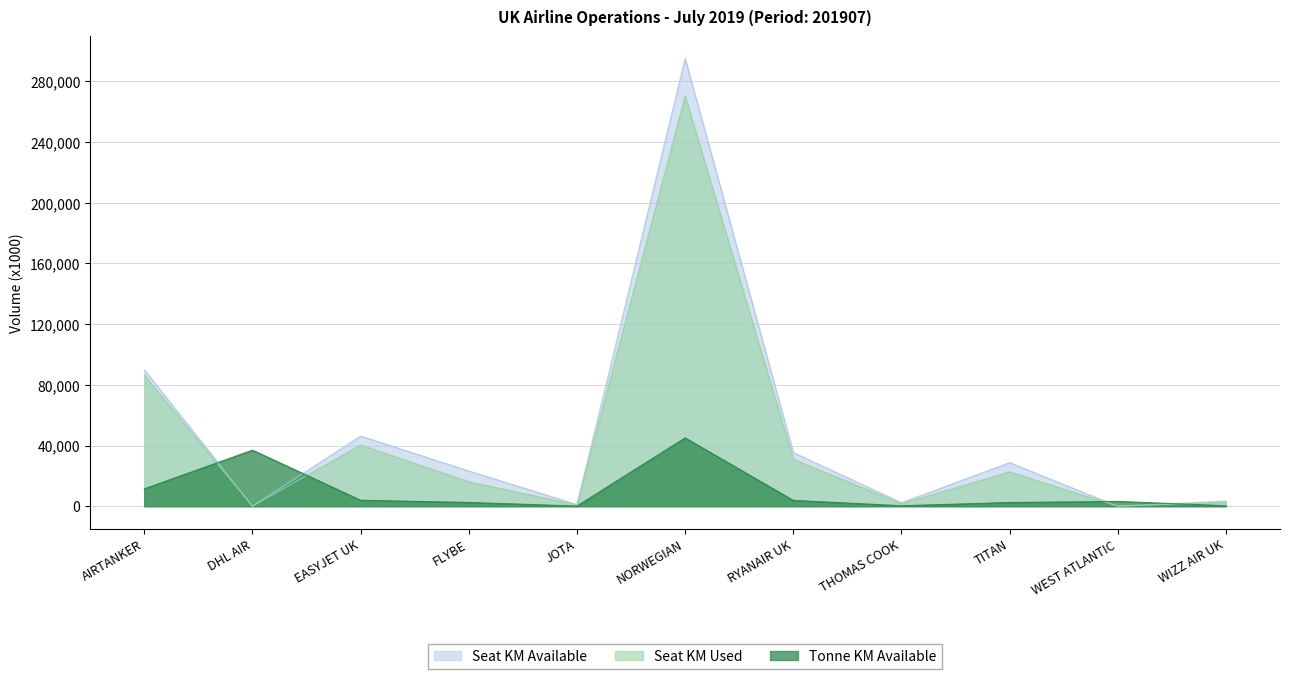

Between which two adjacent categories do total_tonne_km_available_x1000 and seat_km_available_x1000 first intersect?

AIRTANKER and DHL AIR